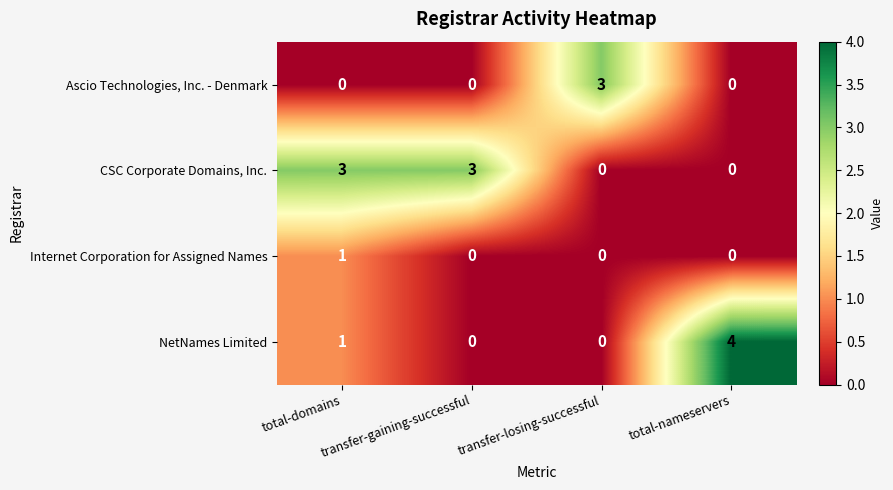

Is it true that CSC Corporate Domains, Inc. equals 0 at transfer-losing-successful?

True